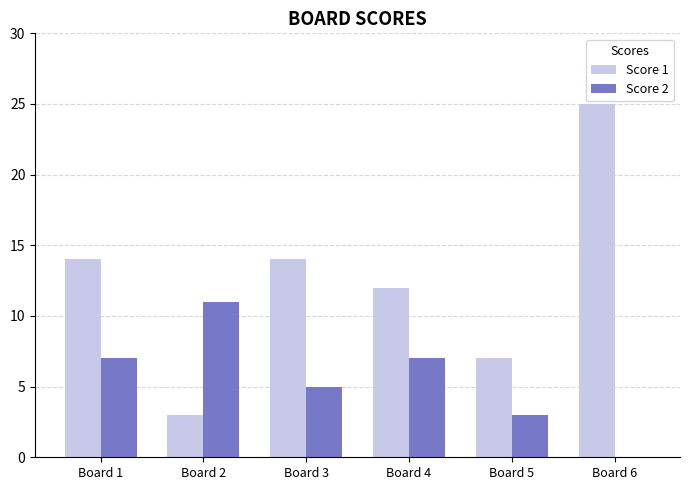

Is it true that Score 2 equals 7 at Board 2?

False